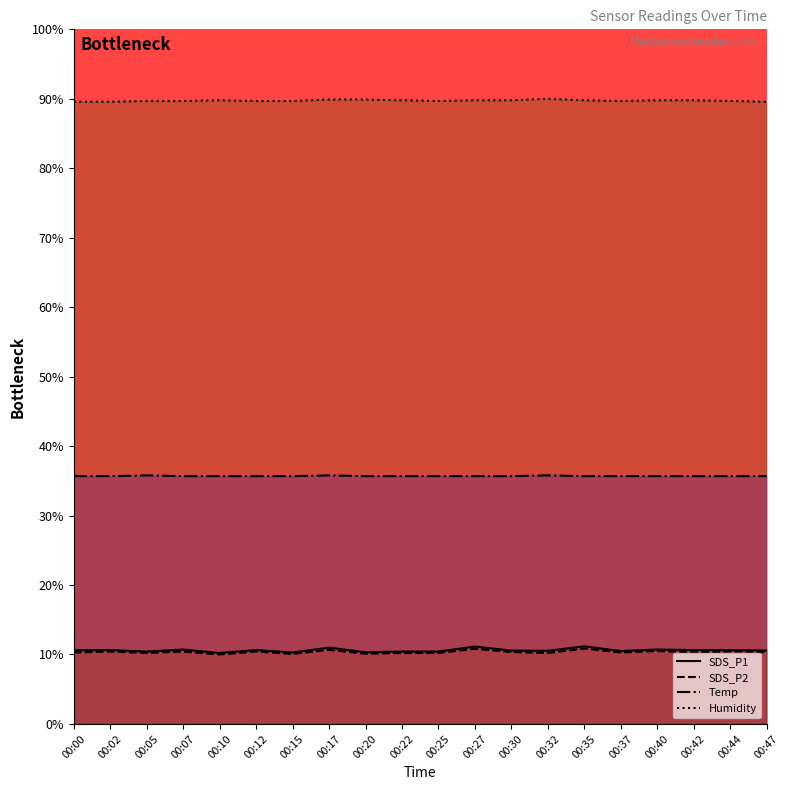

What is the maximum value for Humidity?

90.0